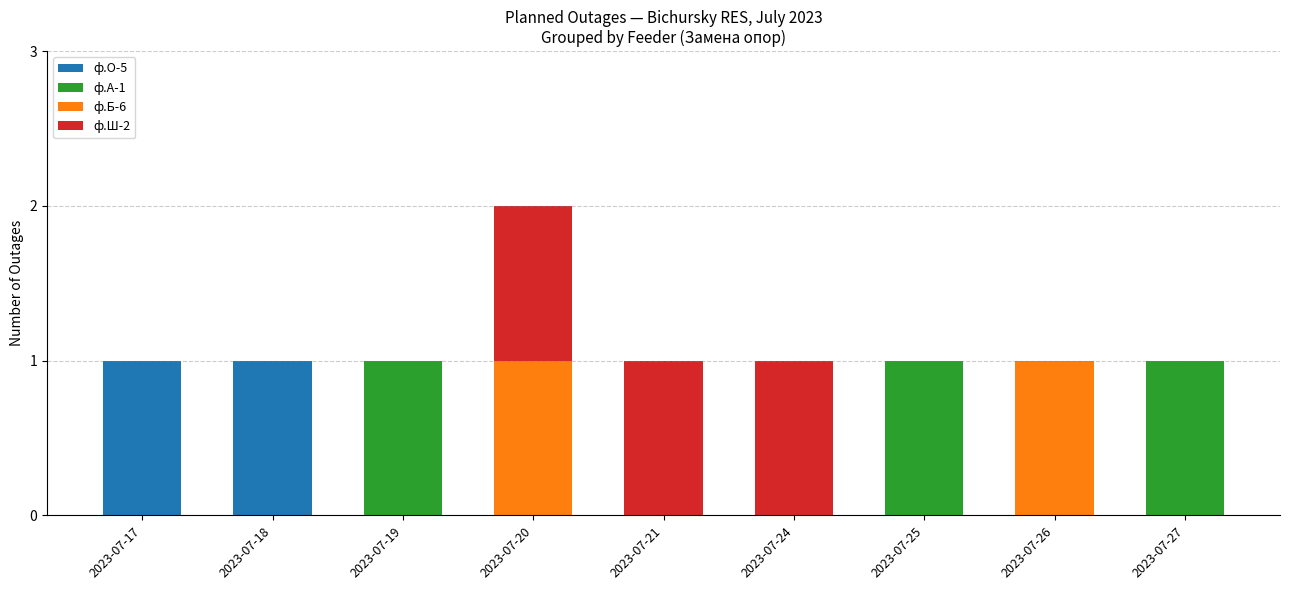

The ф.О-5 series shows 0 at 2023-07-19. True or false?

True